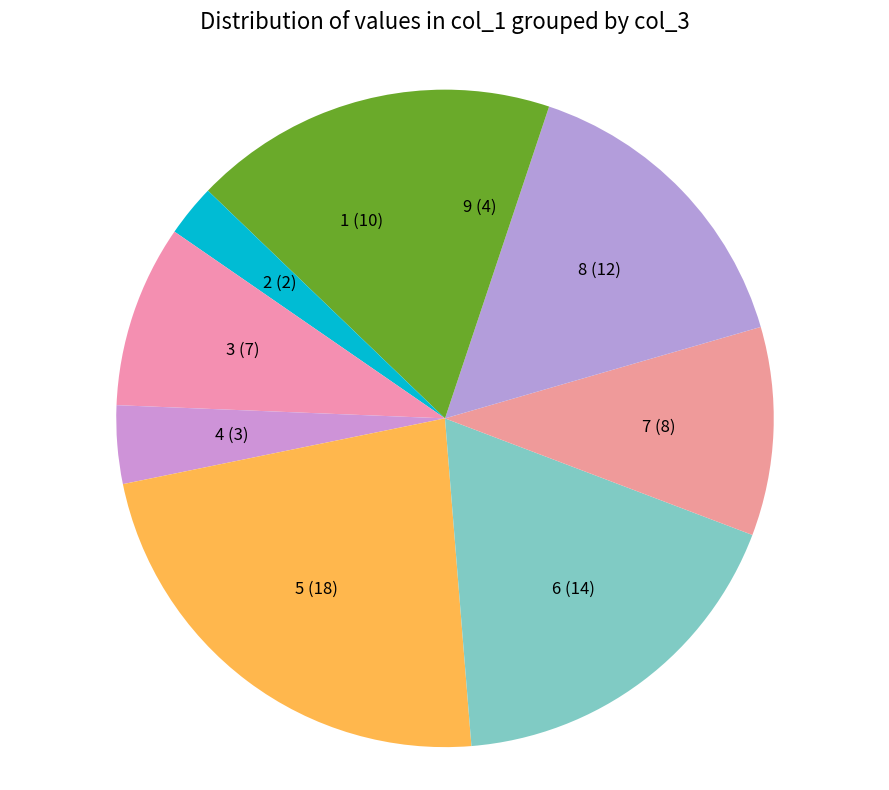

Is there any slice that represents more than half of the pie?

No